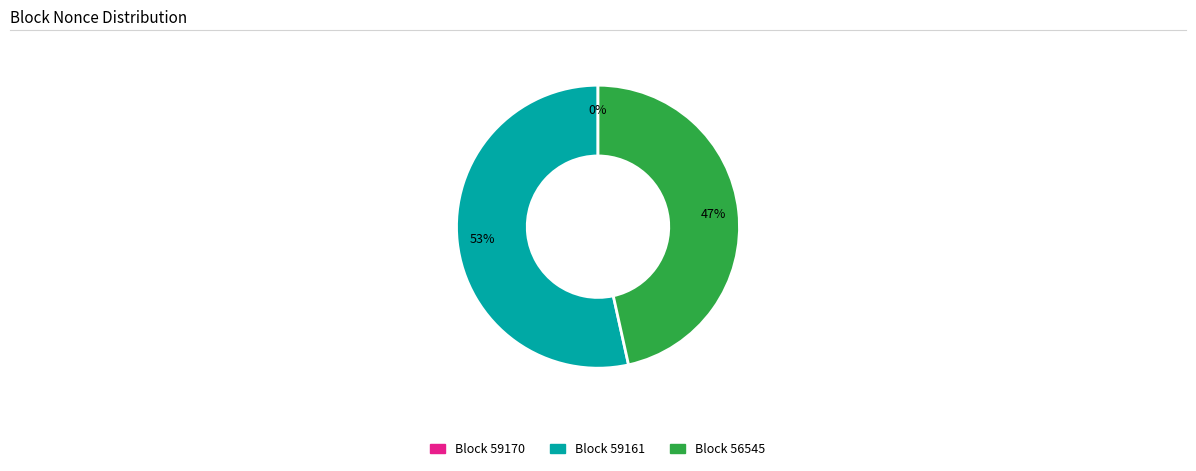

To the nearest percent, what is the difference between the largest and smallest slice percentages?

53%